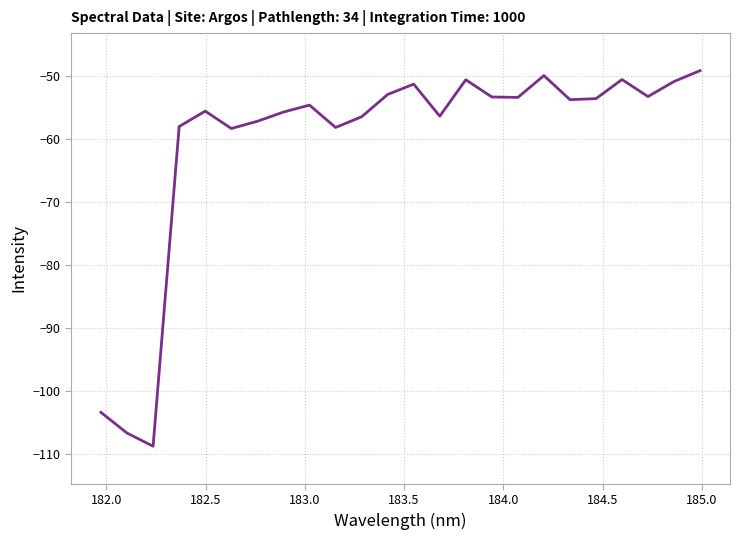

What is the smallest value displayed?

-108.7